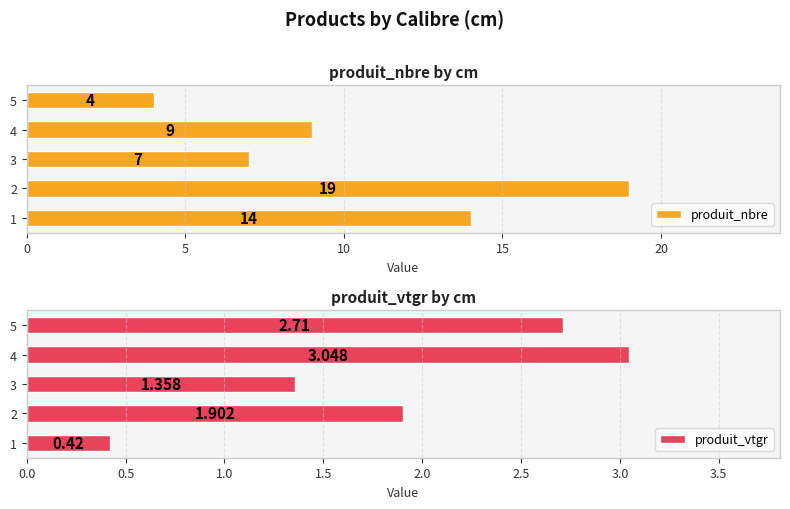

List the labels in order of produit_nbre value, smallest first.

5, 3, 4, 1, 2